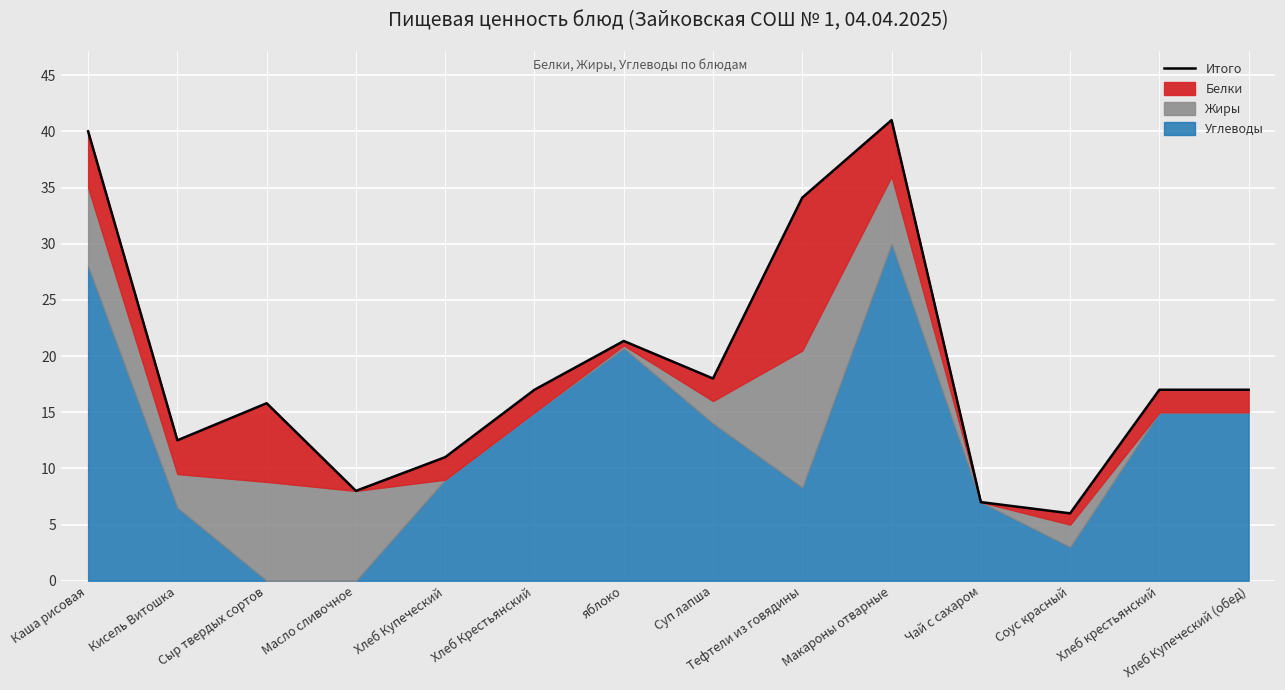

List the labels in order of value, largest first.

Макароны отварные, Каша рисовая, Тефтели из говядины, яблоко, Суп лапша, Хлеб Крестьянский, Хлеб крестьянский, Хлеб Купеческий (обед), Сыр твердых сортов, Кисель Витошка, Хлеб Купеческий, Масло сливочное, Чай с сахаром, Соус красный